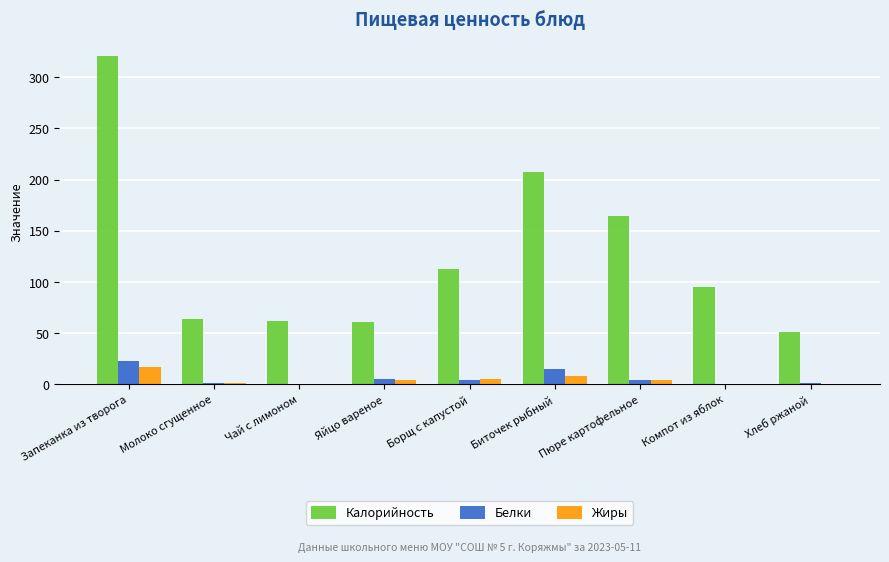

At which category is the sum across all series the highest?

Запеканка из творога